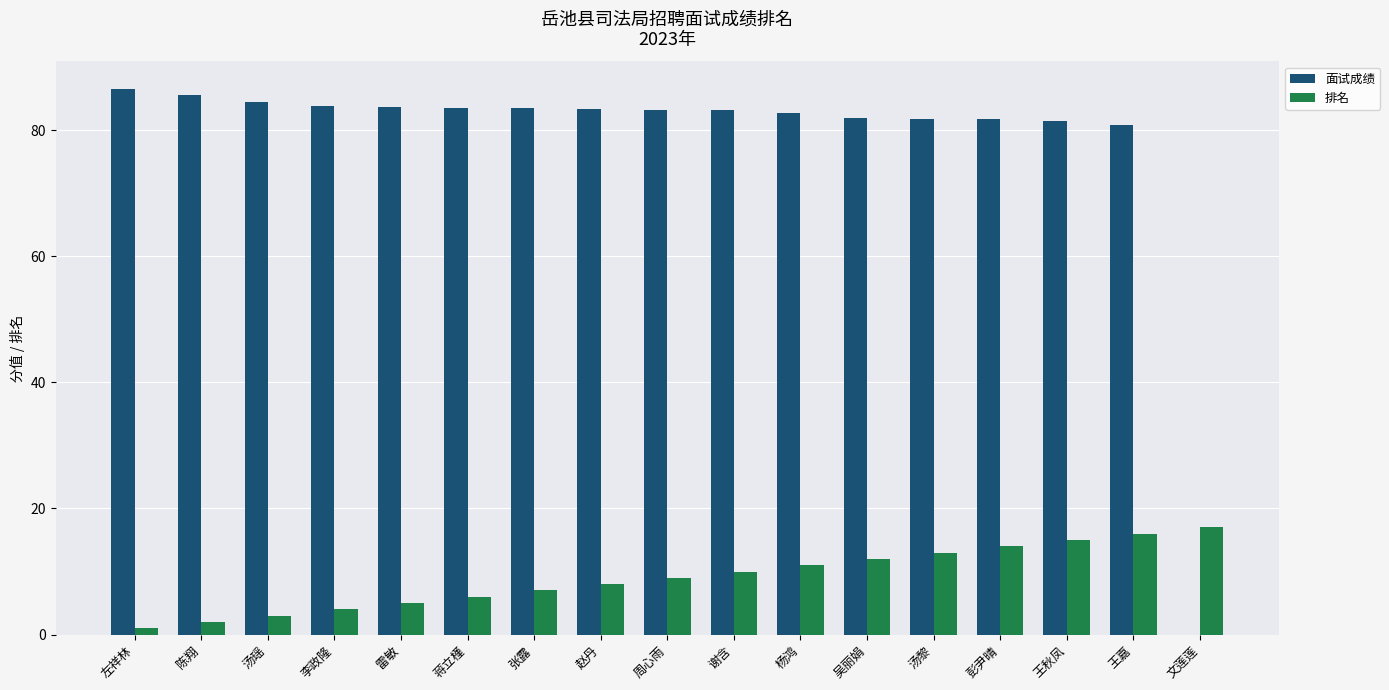

What is the sum of all 面试成绩 values?

1331.6